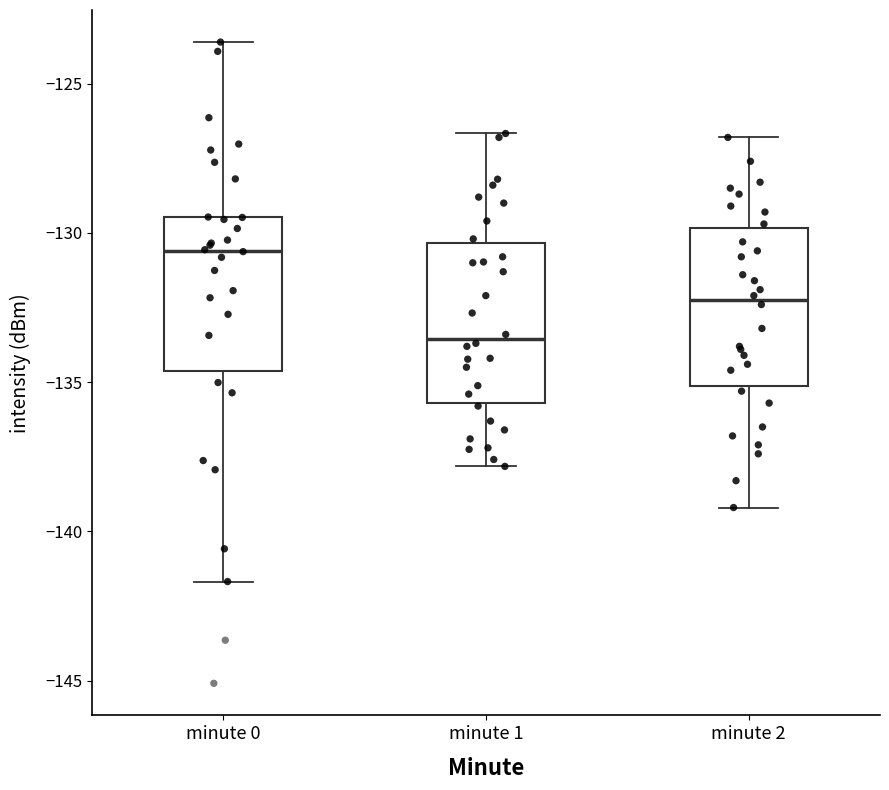

Reading left to right, read every box against the y-axis: the position of its median line, the range the box covers, and the ends of its whiskers. The values are not printed on the chart, so give them approximately, as read against the axis.

minute 0: median -130.5, box -134.5 to -129.5, whiskers -141.5 to -123.5
minute 1: median -133.5, box -135.5 to -130.5, whiskers -138.0 to -126.5
minute 2: median -132.0, box -135.0 to -130.0, whiskers -139.0 to -127.0